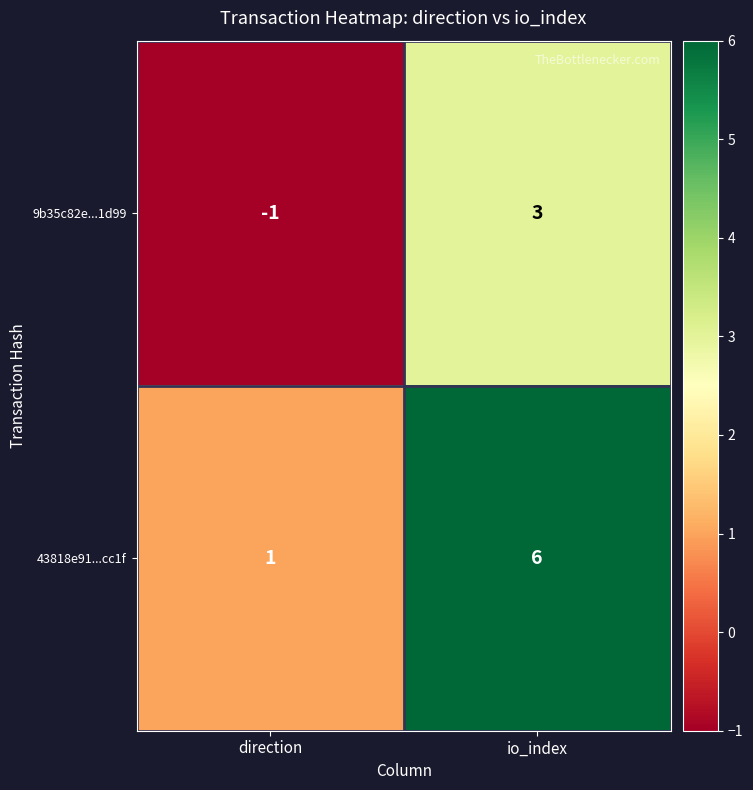

True or false: 9b35c82e...1d99 has a value of 5 at io_index.

False